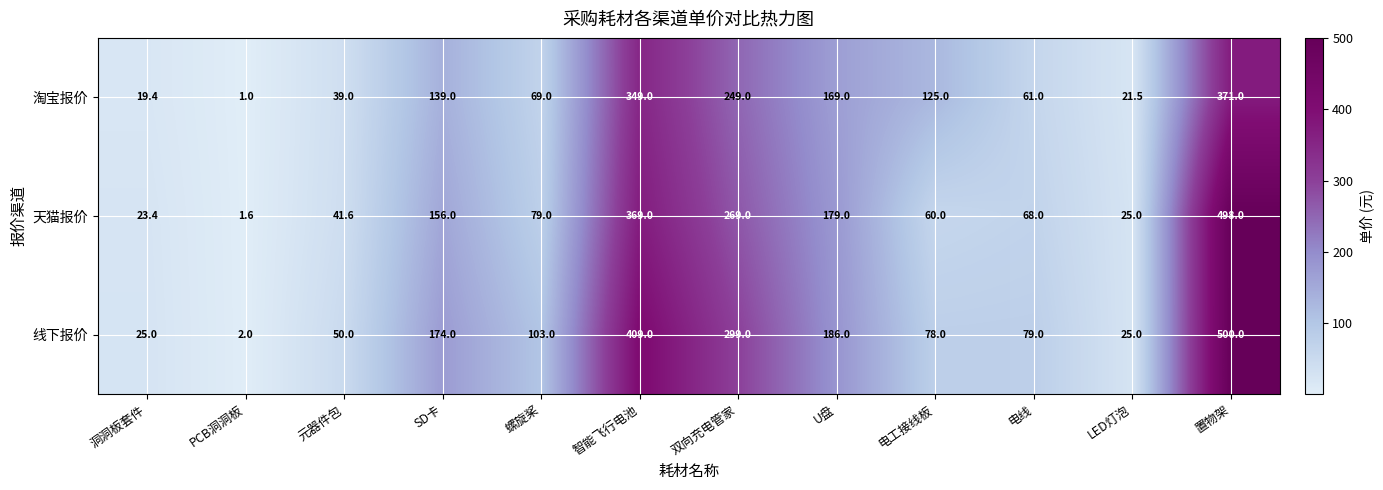

Between 智能飞行电池 and 电线, which series saw the biggest shift?

线下报价